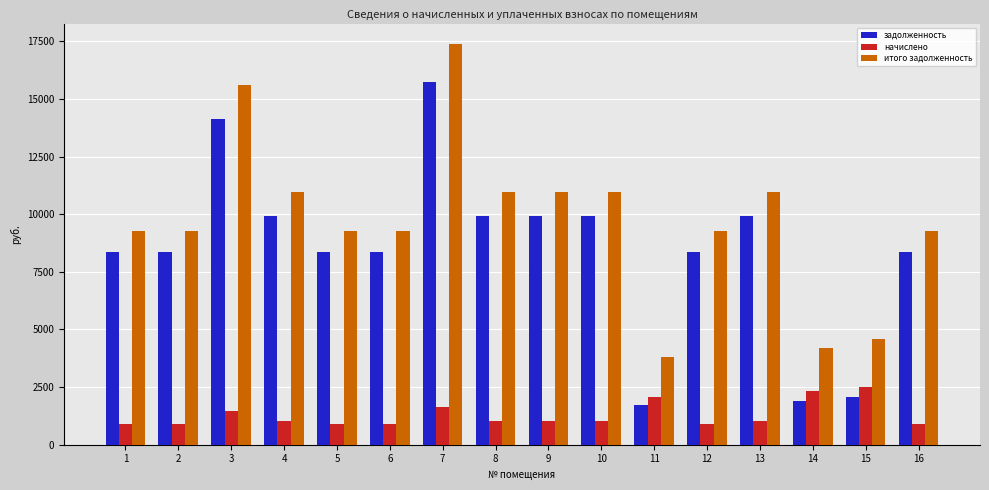

How many values in the задолженность series exceed 8380?

13